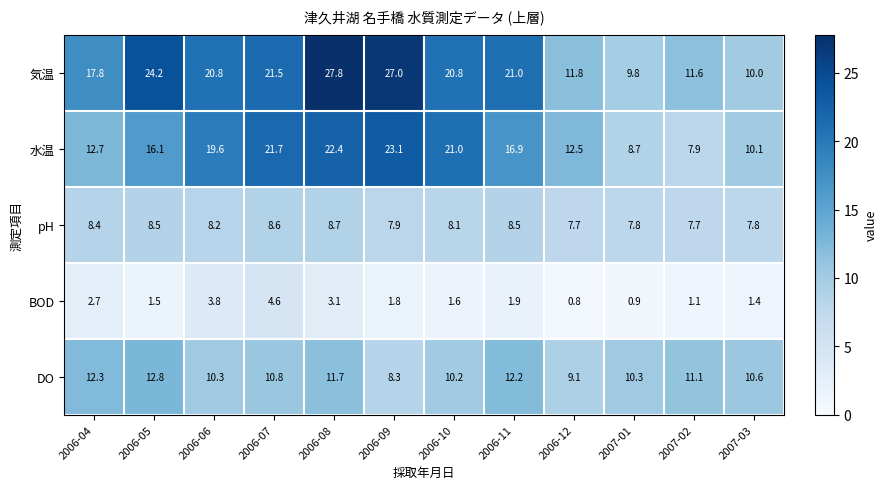

What is the sum of all pH values?

97.9